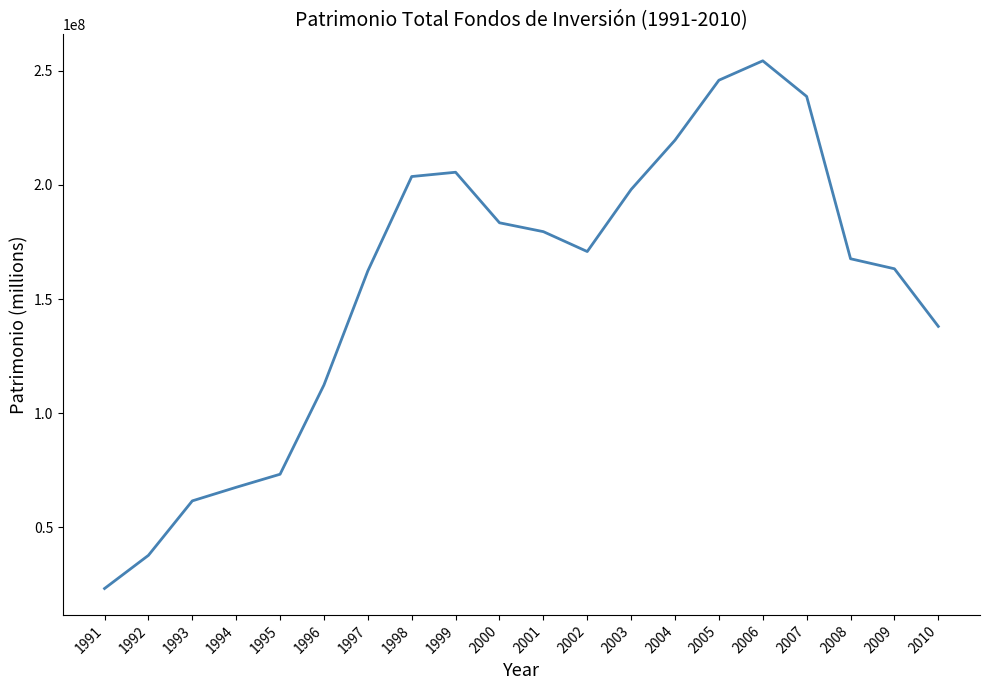

True or false: the data has more than 0 interior local peaks.

True